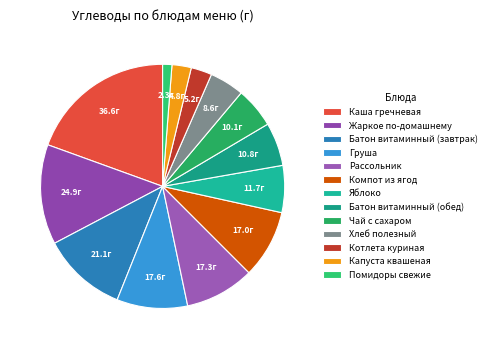

Which category has the smallest portion of the pie?

Помидоры свежие